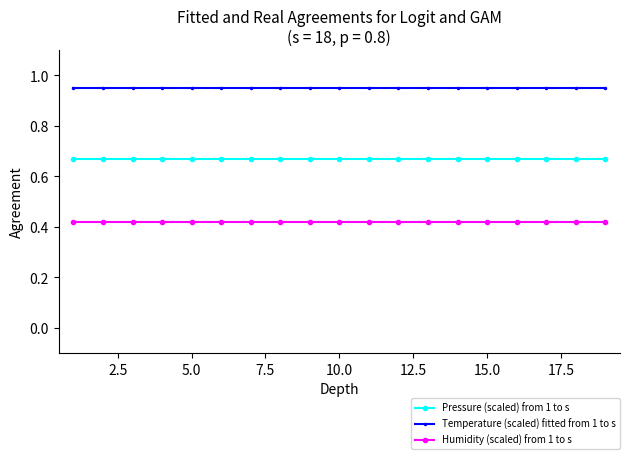

True or false: Humidity (scaled) from 1 to s and Pressure (scaled) from 1 to s cross at least once.

False